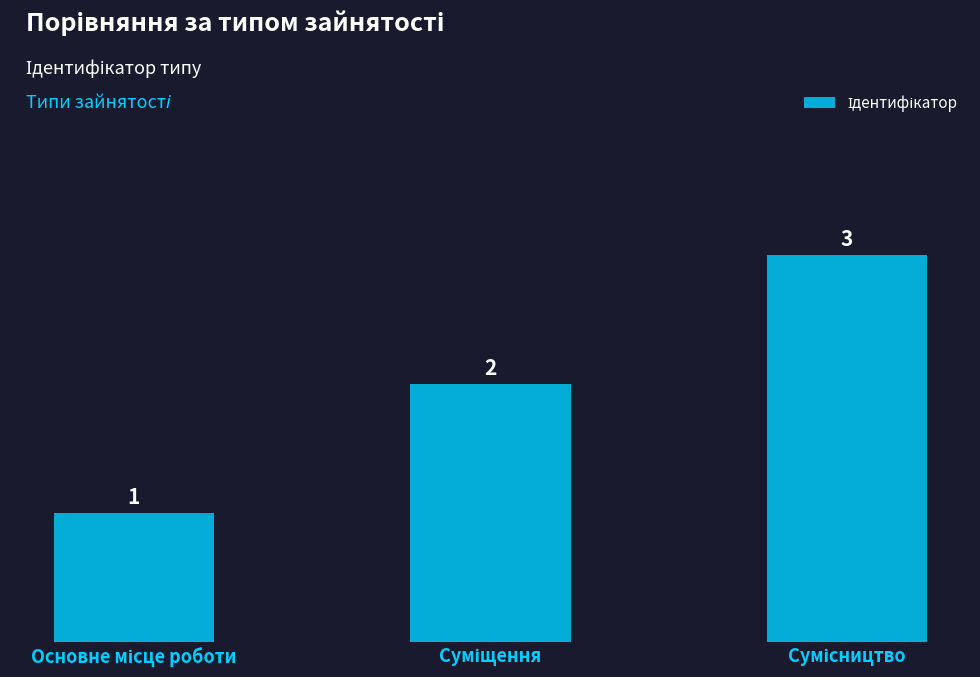

Are the bars grouped side by side (vs. stacked)?

No